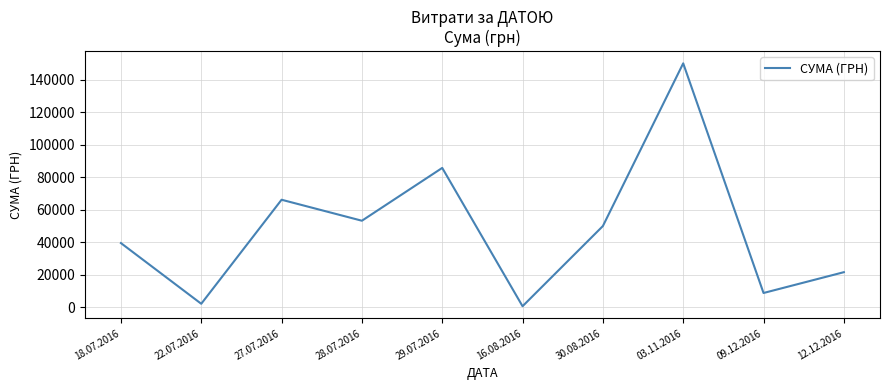

What is the difference between the maximum and minimum values?

149607.7